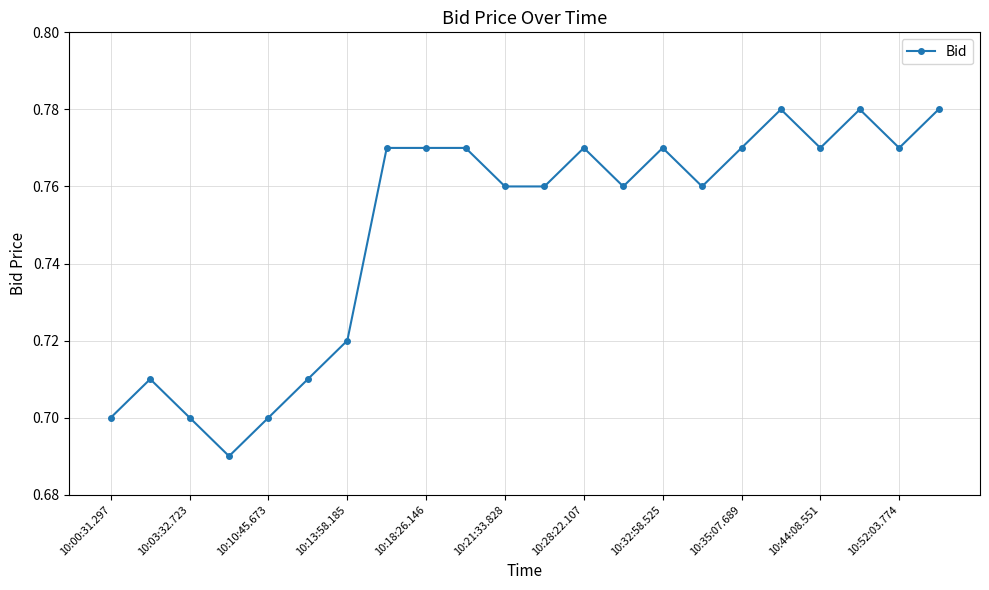

Count the values in the range 0 to 1.

22